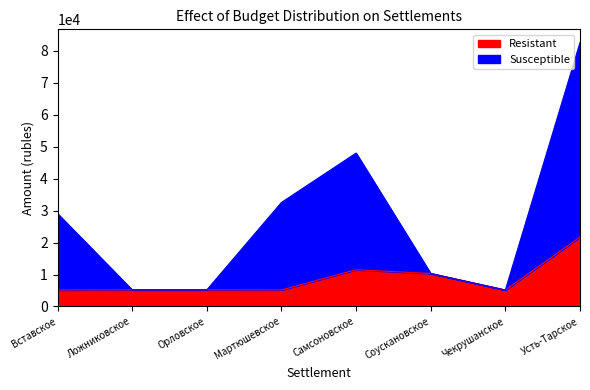

True or false: Resistant and Susceptible intersect in this chart.

False